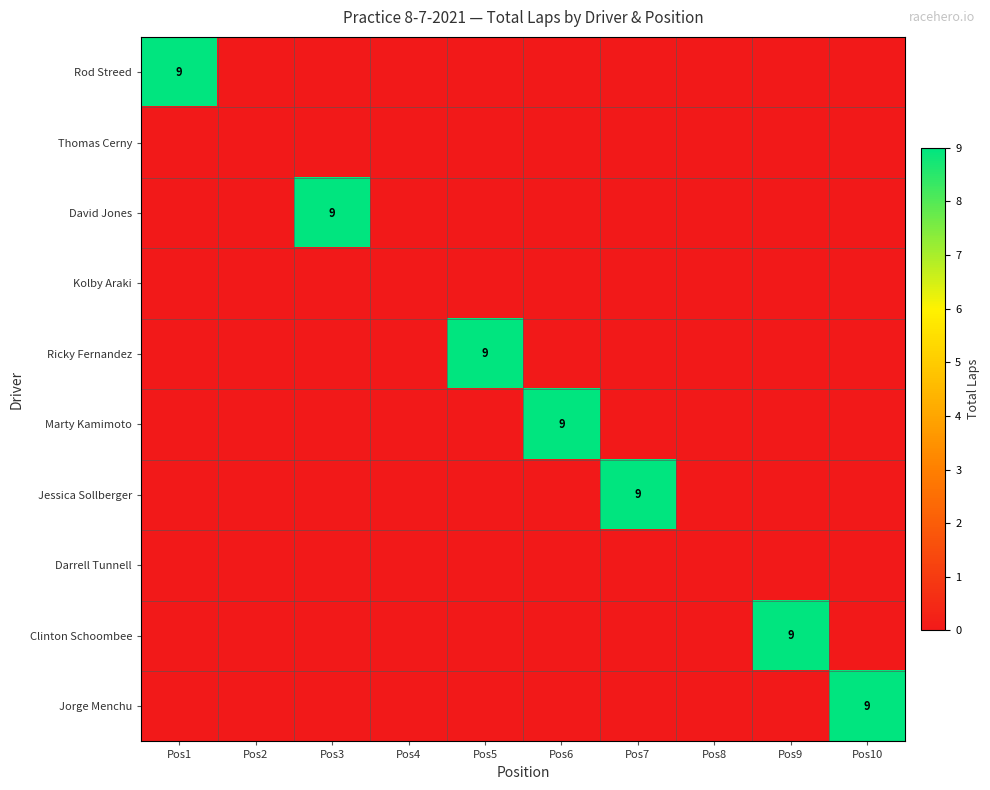

At how many categories does at least one series exceed 5?

7